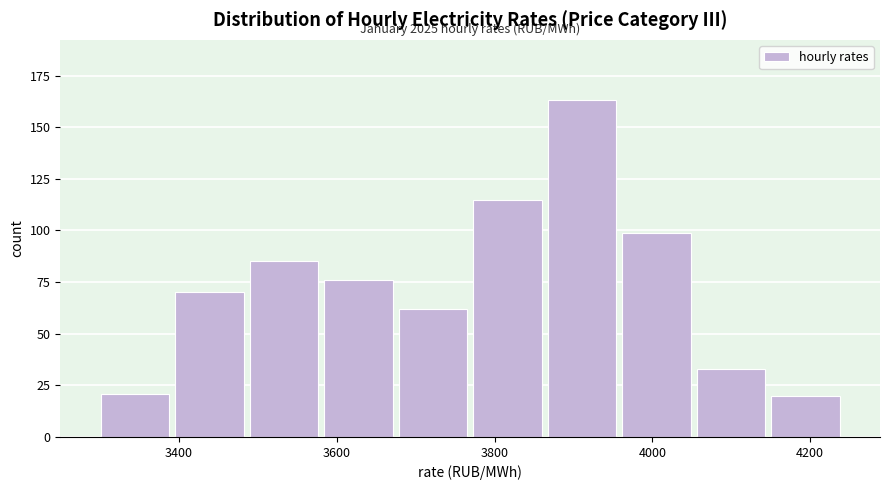

Over which range of the x-axis is the bar tallest?

3860 to 3960